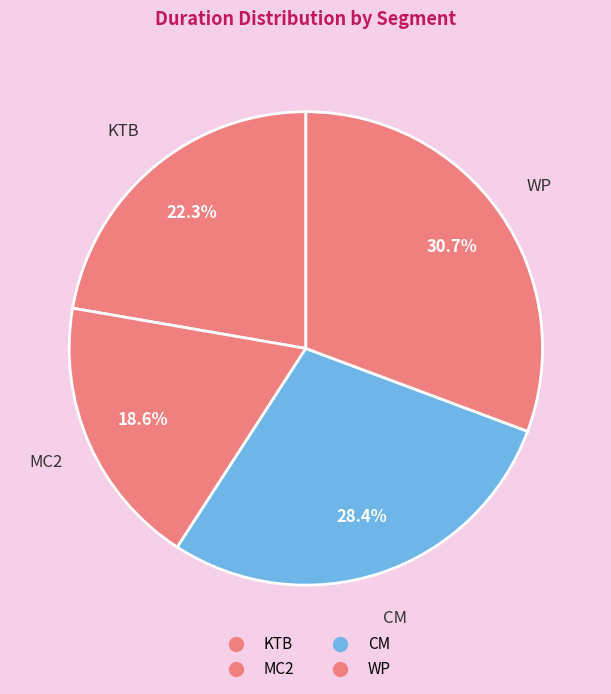

How many slices are in this pie chart?

4